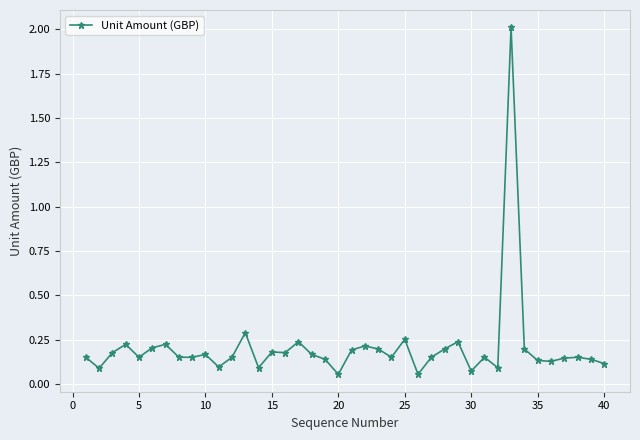

Does the chart have visible grid lines?

Yes